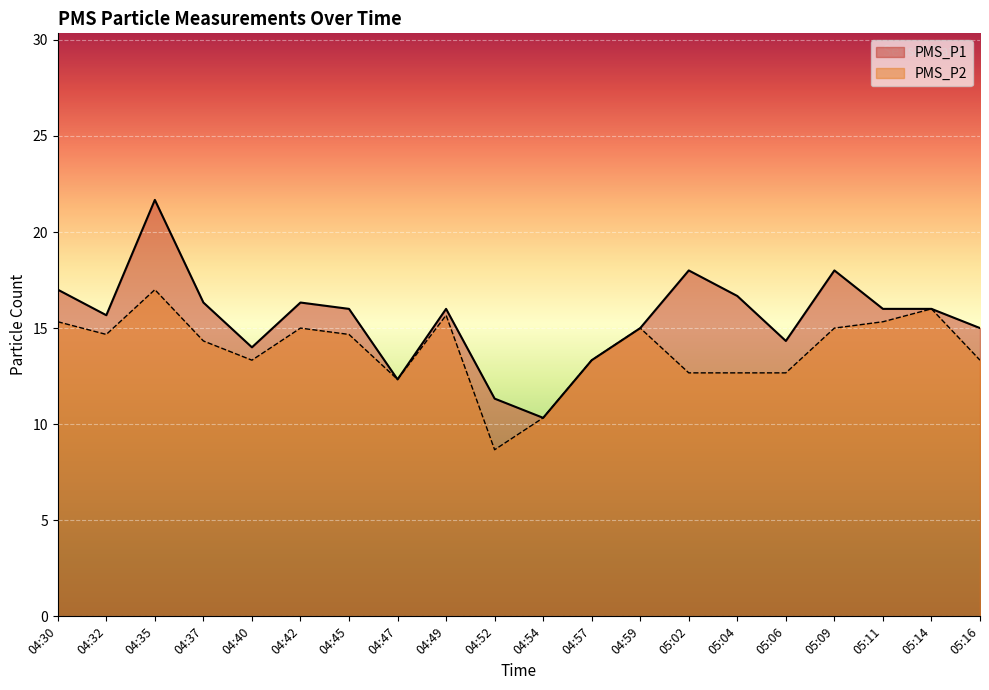

What is the maximum value shown in the chart?

21.7